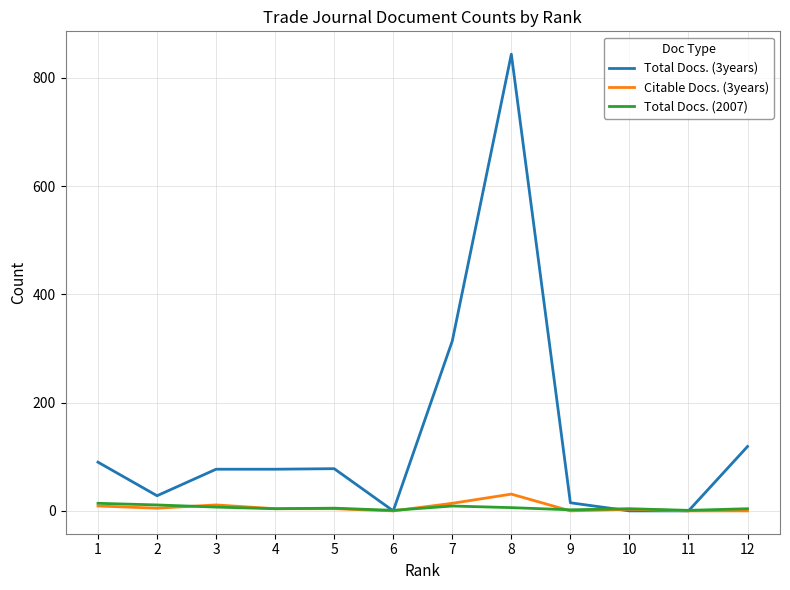

At which category is the sum across all series the highest?

8